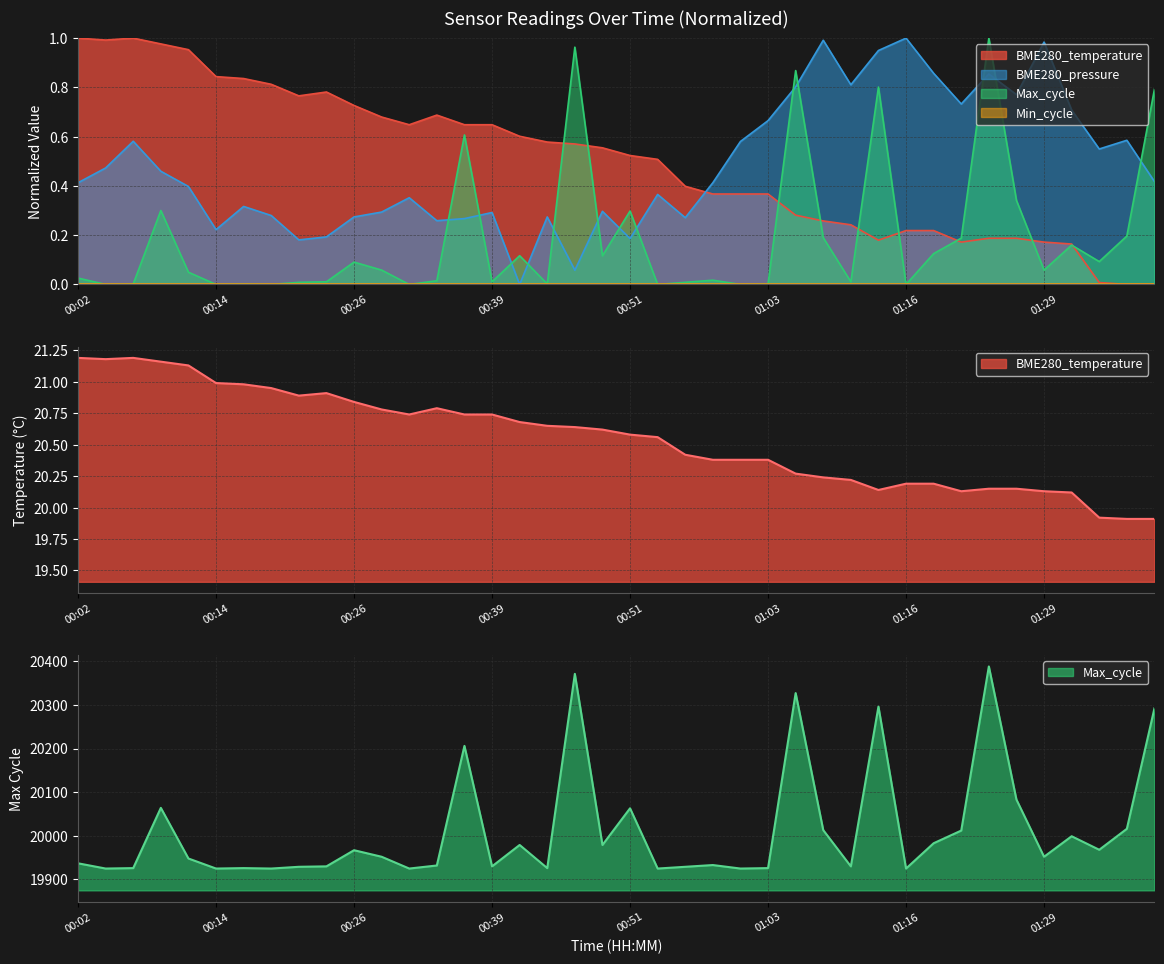

What is the difference between the maximum and minimum values in the Max_cycle series?

1.0